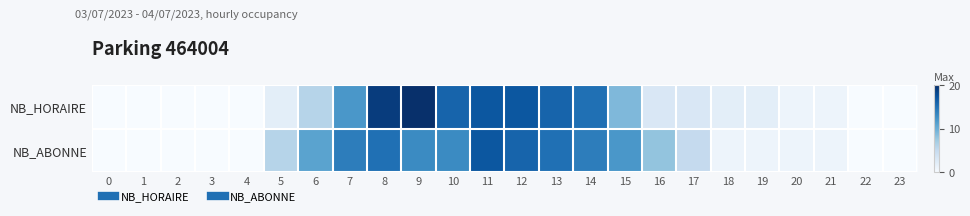

What is the maximum value shown in the chart?

20